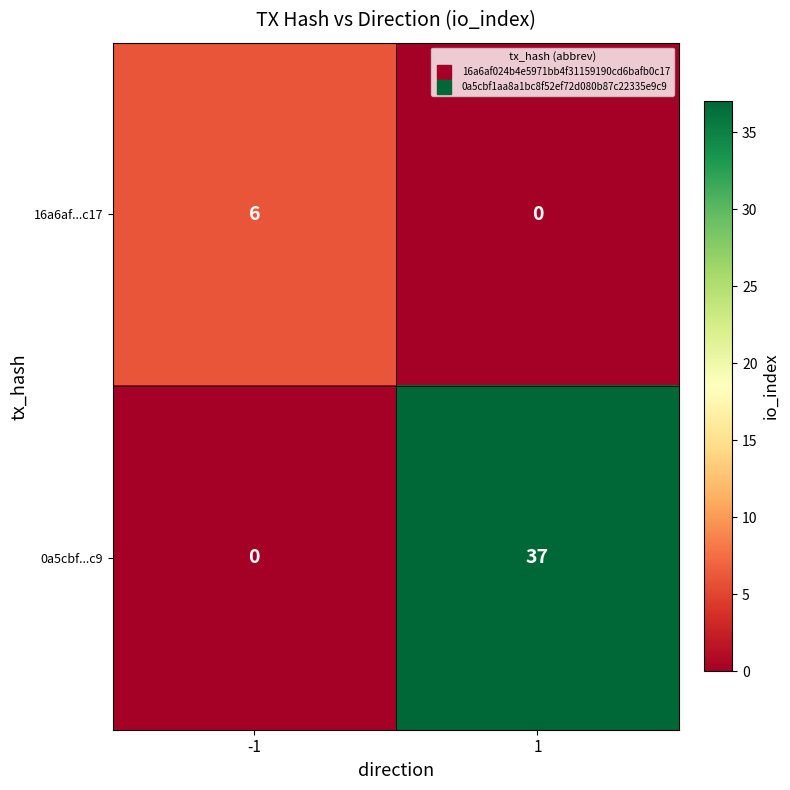

Rank the series by their maximum value, from lowest to highest.

16a6af...c17, 0a5cbf...c9